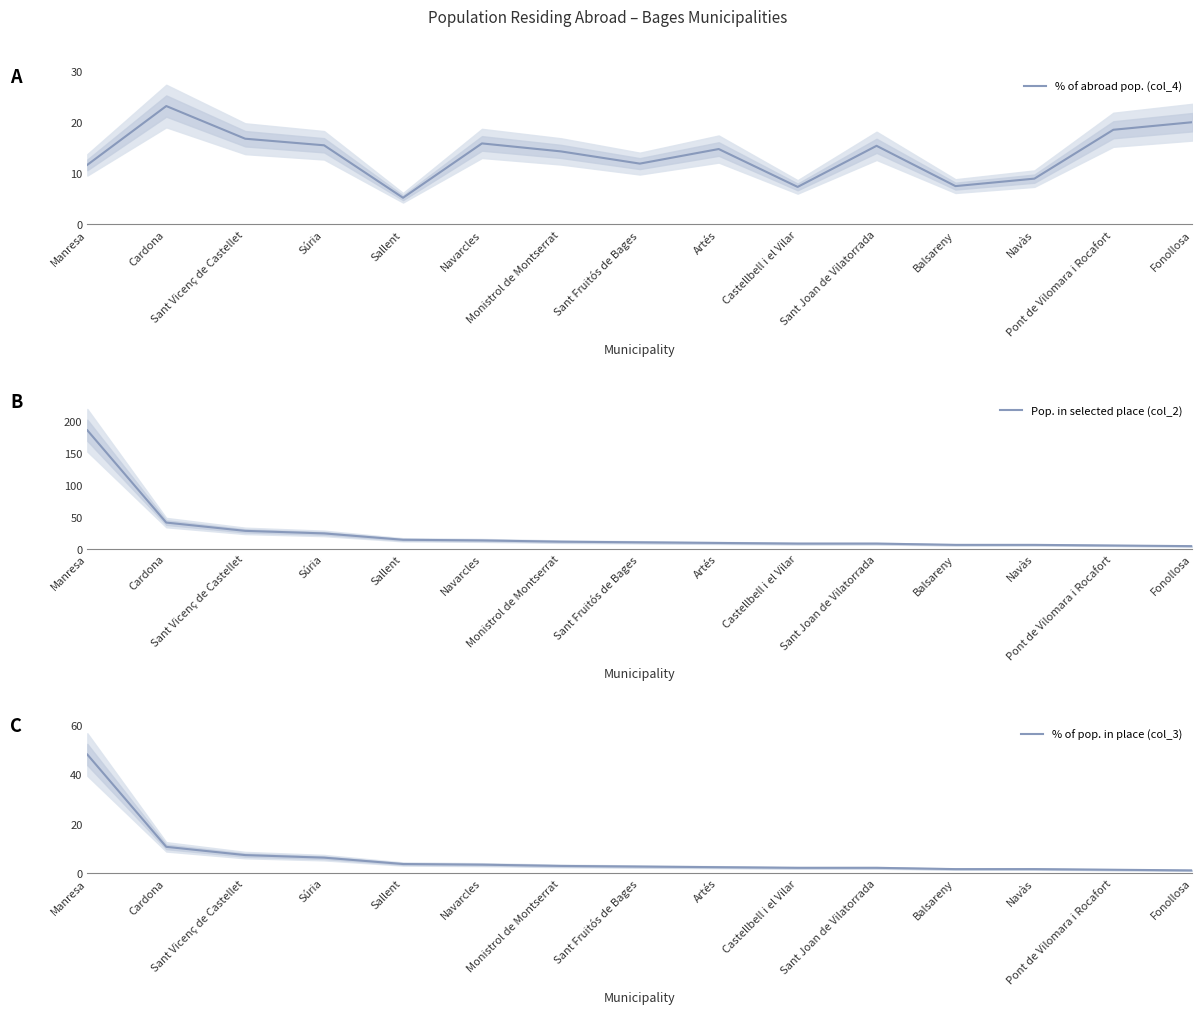

How many values in the Pop. in selected place (col_2) series exceed 10?

7